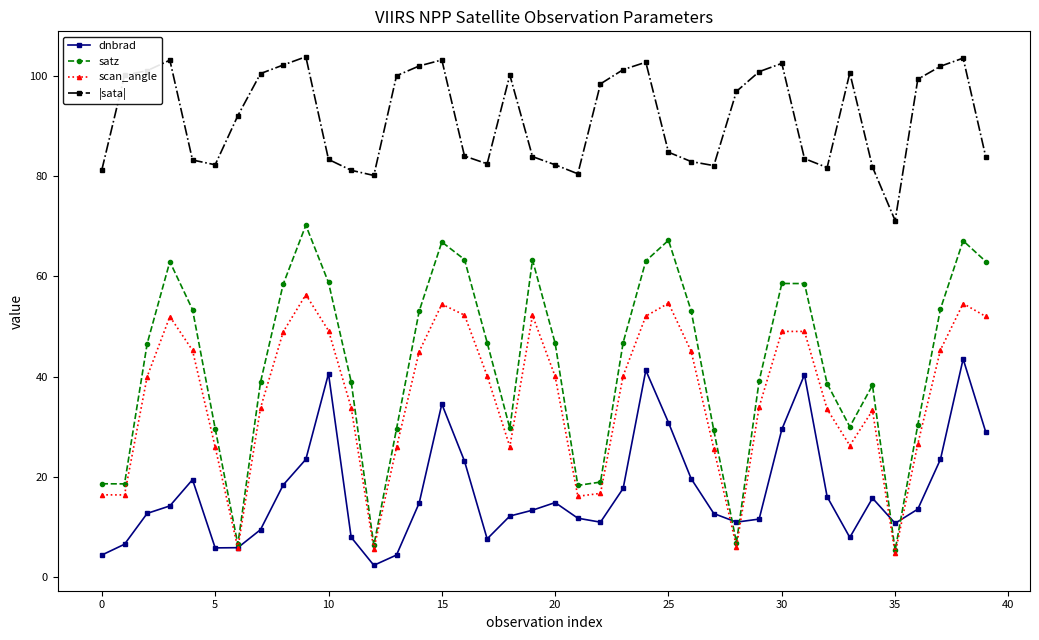

What is the value of the |sata| point at the 28th from the left?

82.1